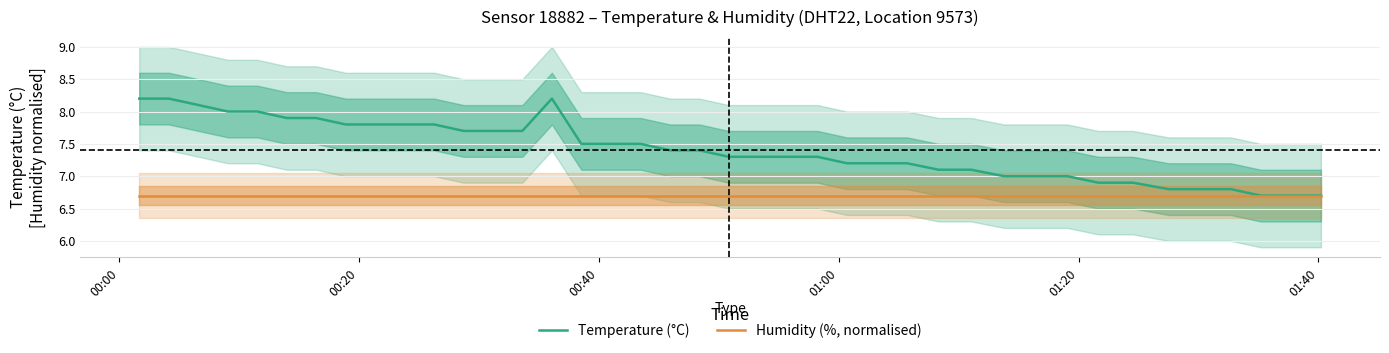

True or false: Temperature (°C) and Humidity (%, normalised) intersect in this chart.

False